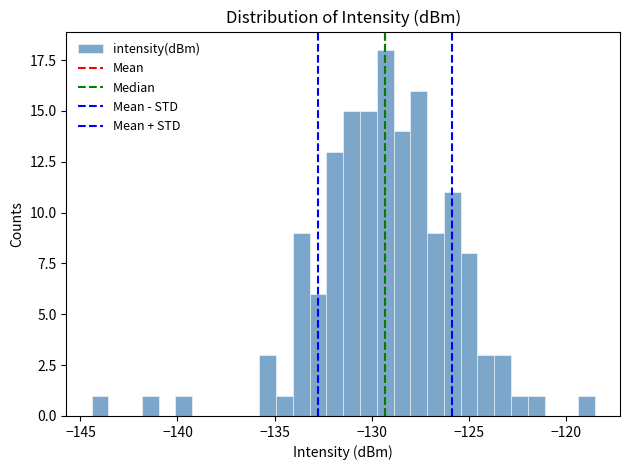

Read against the x-axis, roughly where is the centre of the tallest bar?

-129.5